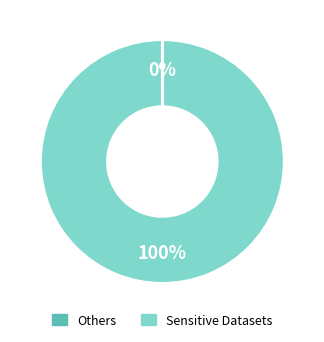

To the nearest percent, what is the average slice percentage?

50%